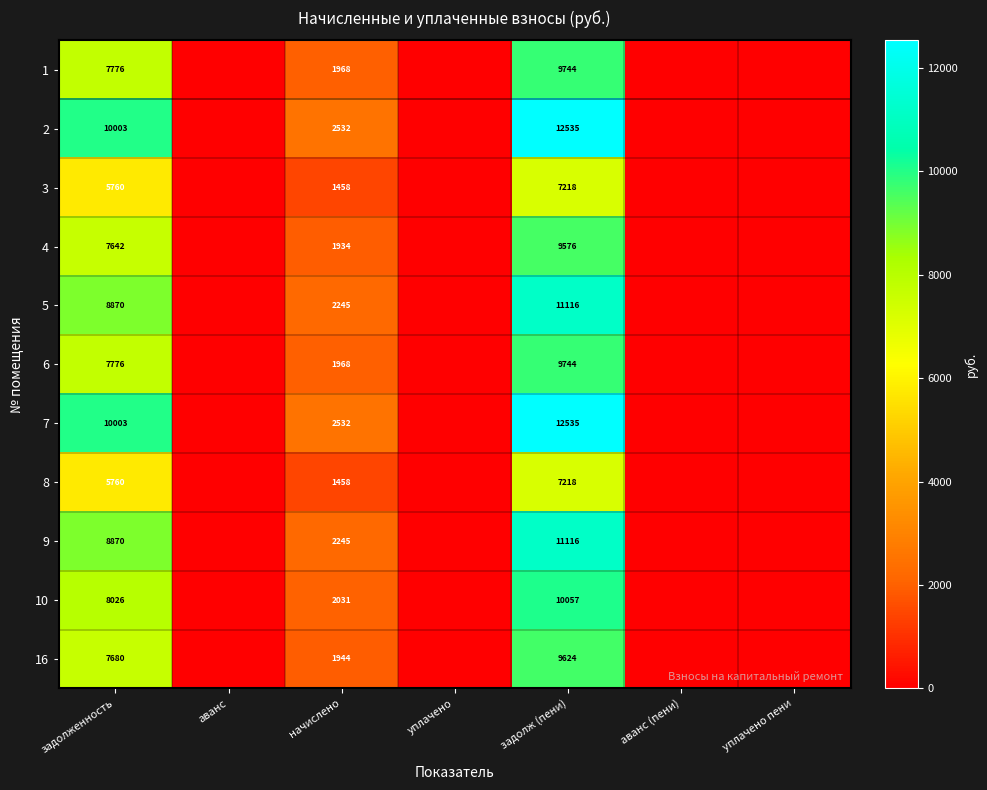

What is the spread (max minus min) of values at начислено?

1074